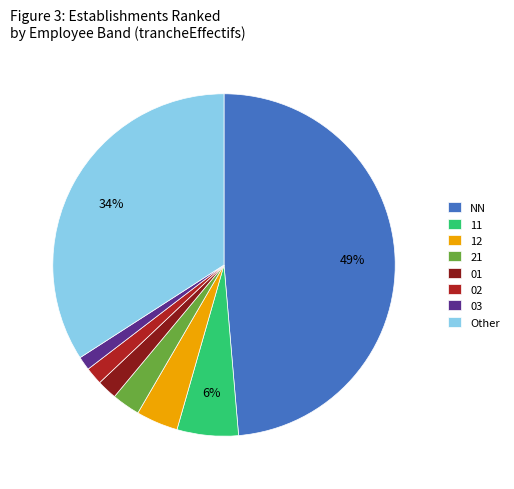

How many segments does this pie chart have?

8